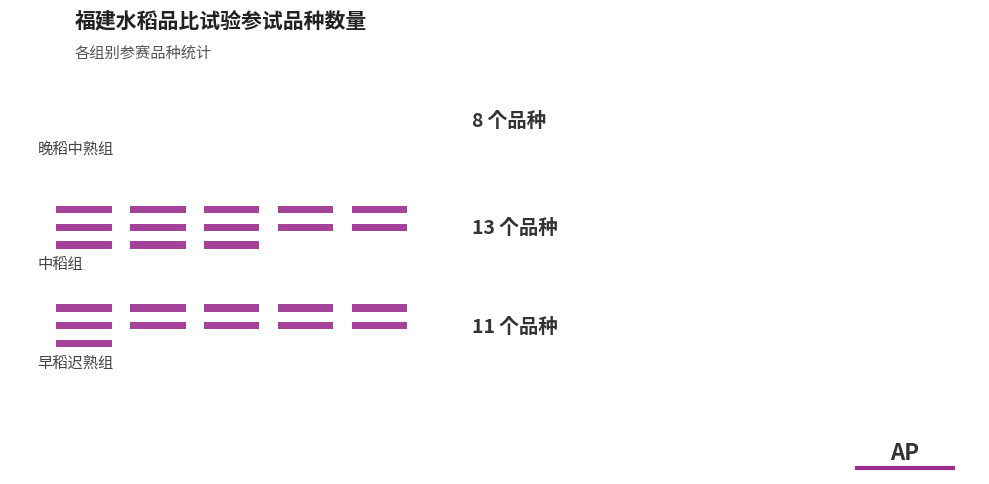

Reading left to right, what are all the values shown in this chart?

早稻迟熟组=11	中稻组=13	晚稻中熟组=8